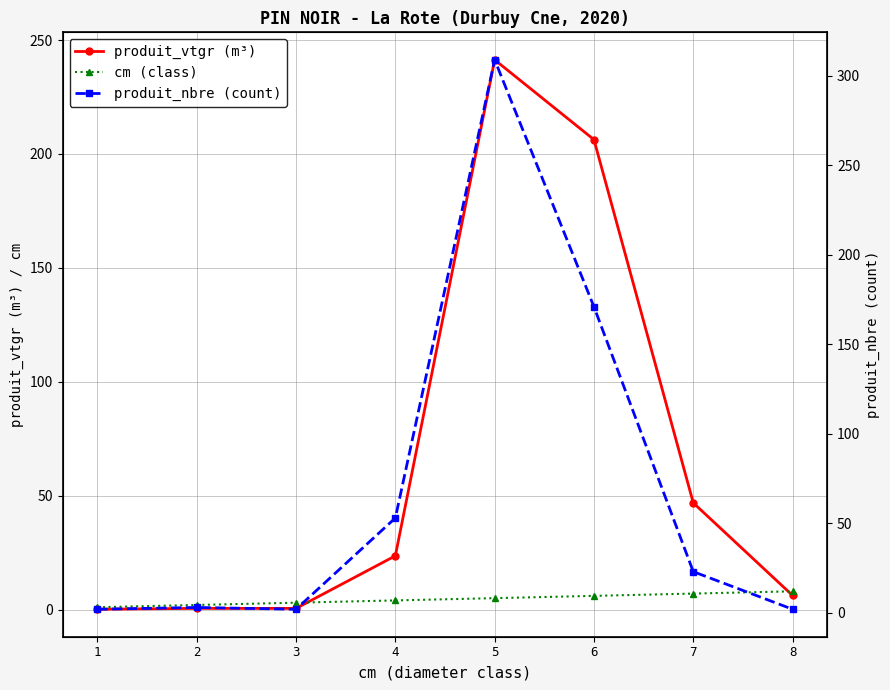

Reading right to left, extract all data points from this chart.

produit_vtgr (m³): 6.2	46.8	206.3	241.3	23.6	0.5	0.5	0.1
cm (class): 8.0	7.0	6.0	5.0	4.0	3.0	2.0	1.0
produit_nbre (count): 2.0	23.0	171.0	309.0	53.0	2.0	3.0	2.0